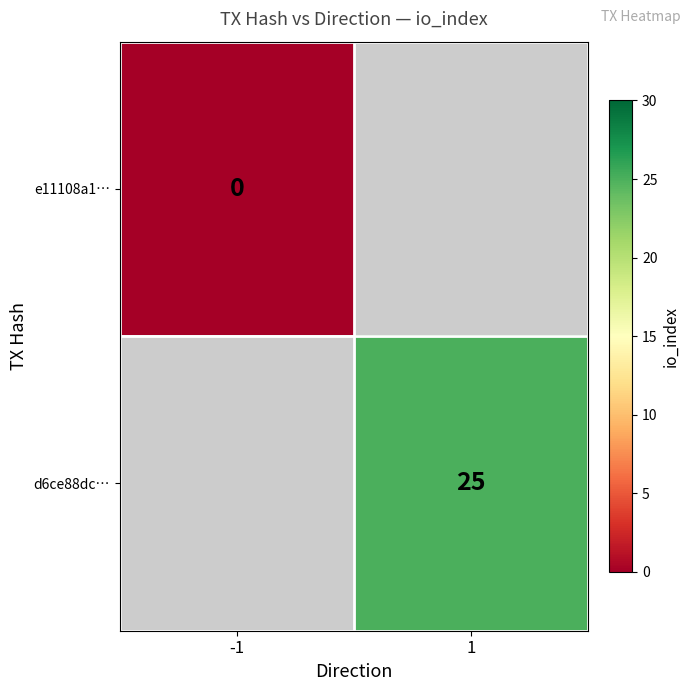

The d6ce88dc… series shows 25 at 1. True or false?

True